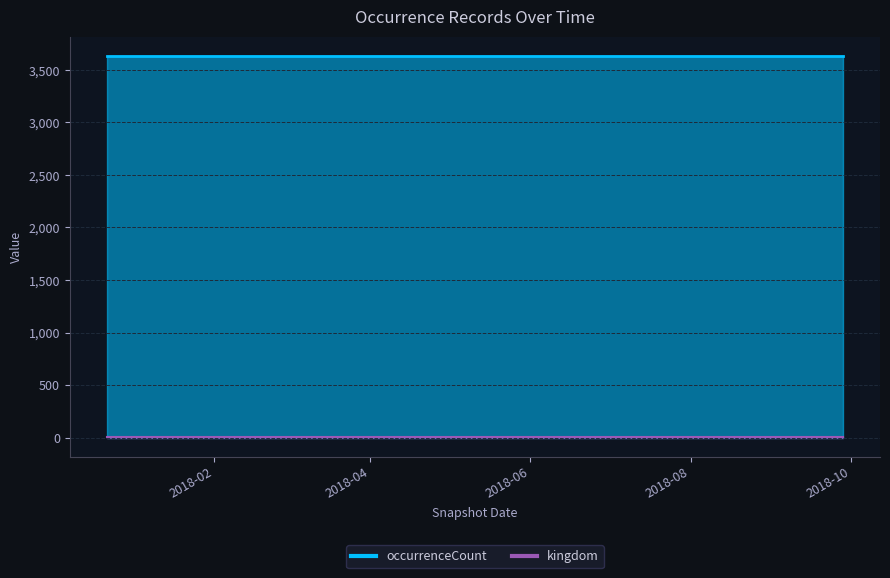

What are all the series names shown in the legend?

occurrenceCount, kingdom